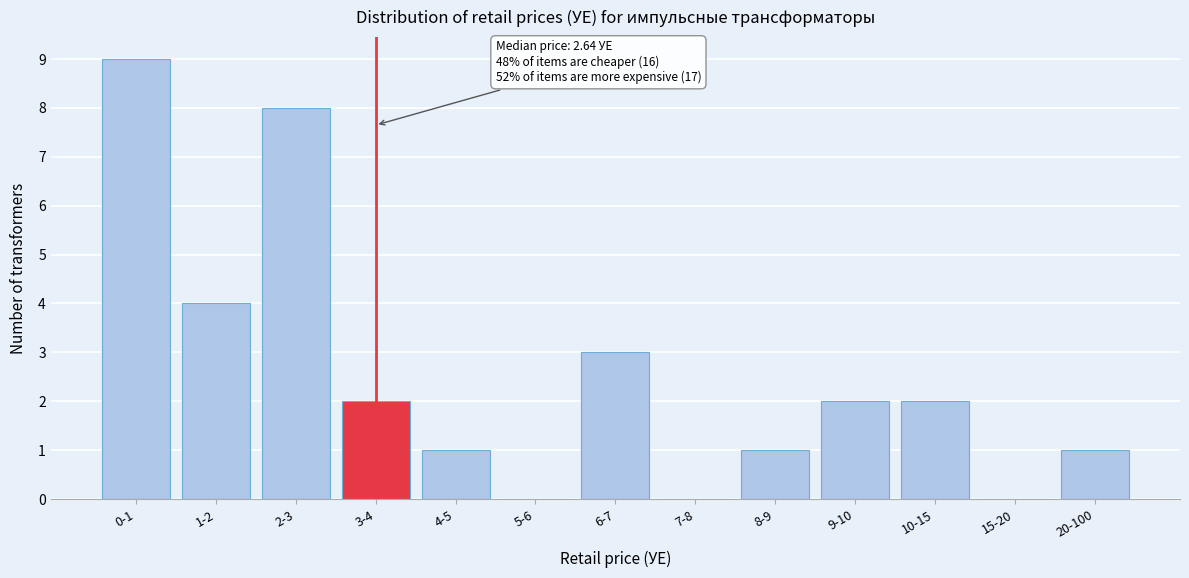

Reading left to right, transcribe all the data shown in this chart.

0-1=9	1-2=4	2-3=8	3-4=2	4-5=1	5-6=0	6-7=3	7-8=0	8-9=1	9-10=2	10-15=2	15-20=0	20-100=1